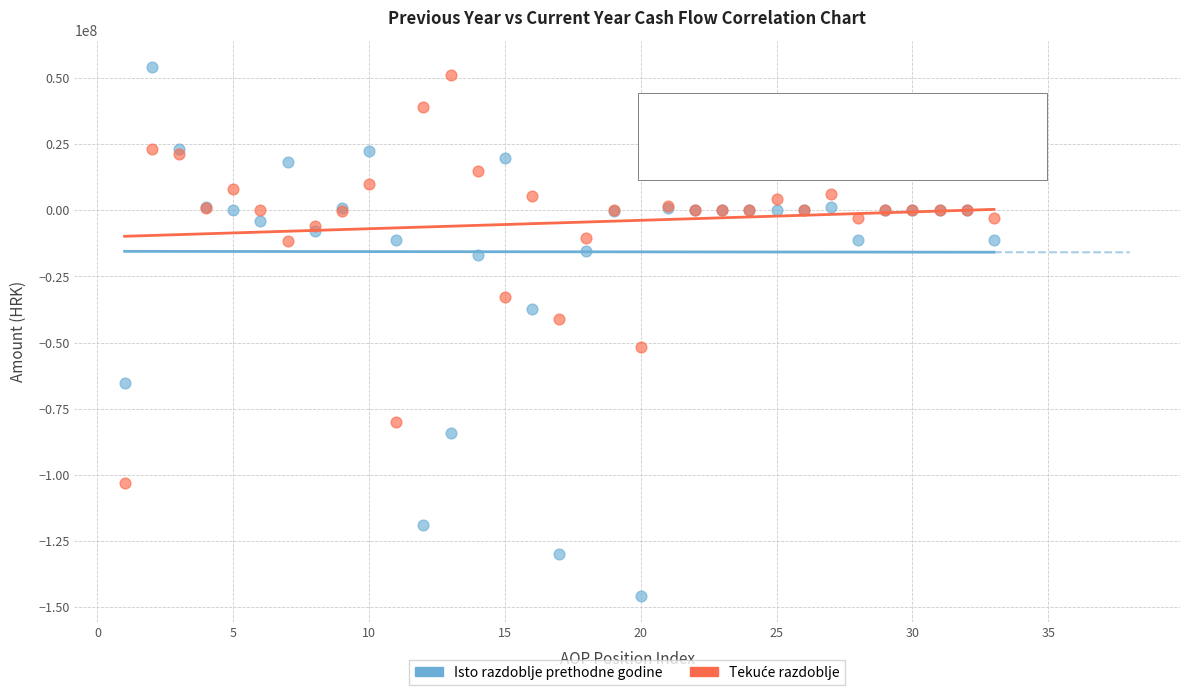

Which series reaches the maximum Y coordinate?

Isto razdoblje prethodne godine